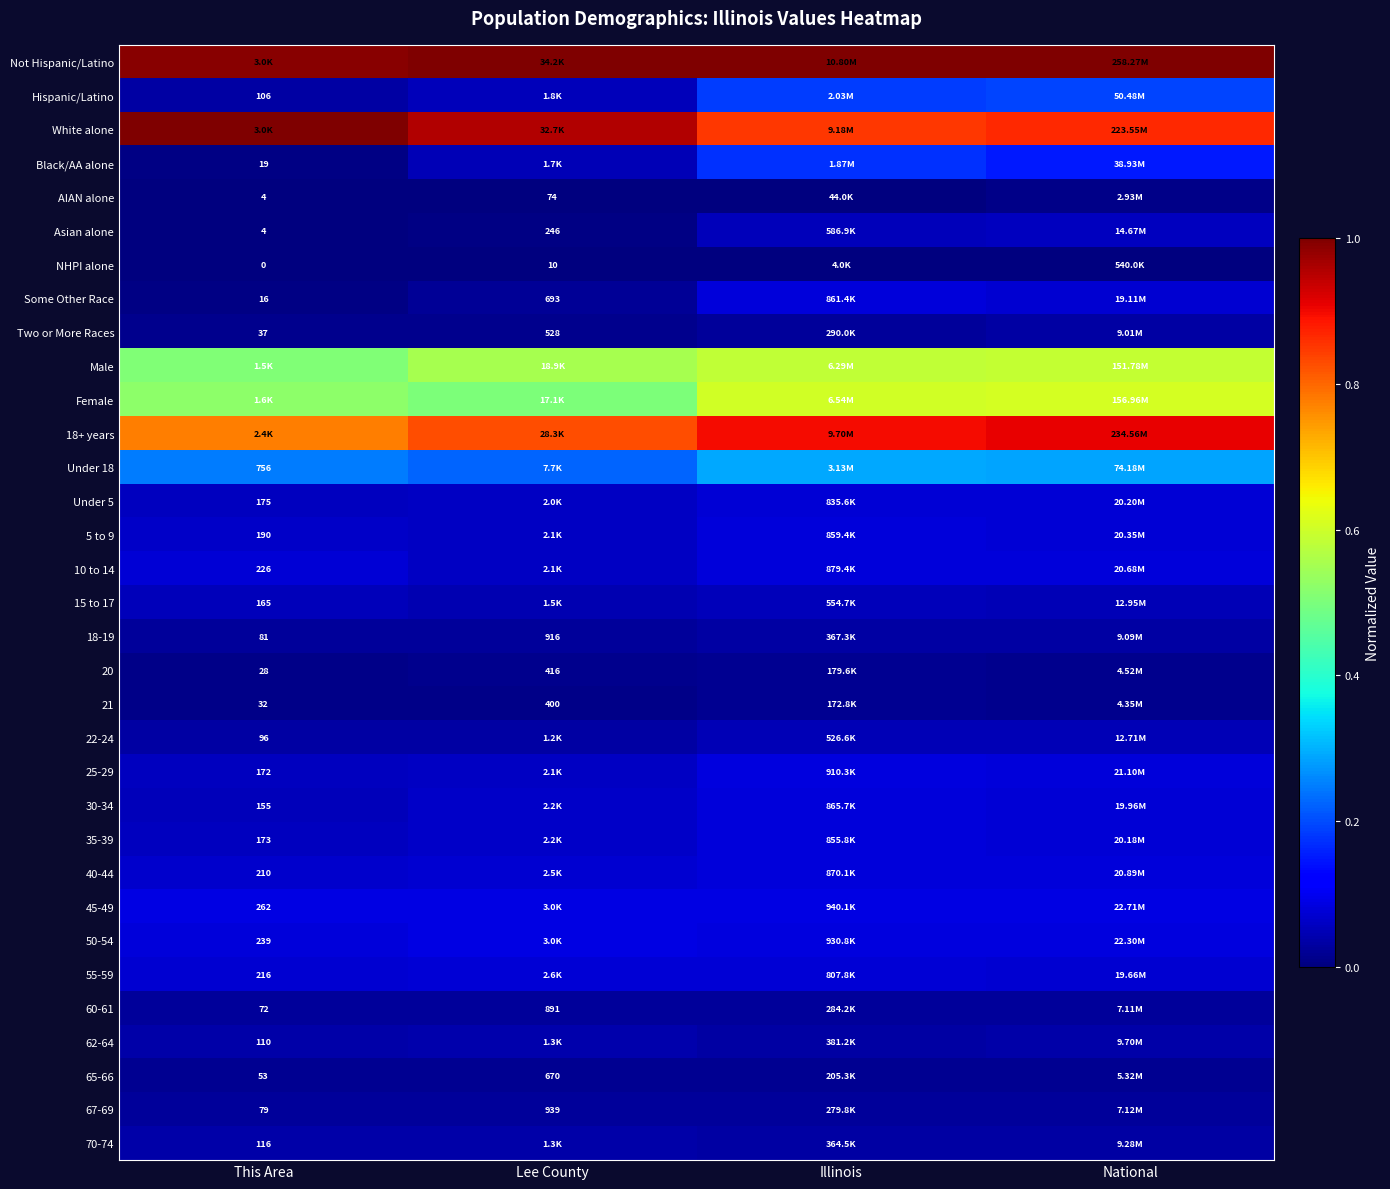

What value does the Asian alone series have at National?

0.1